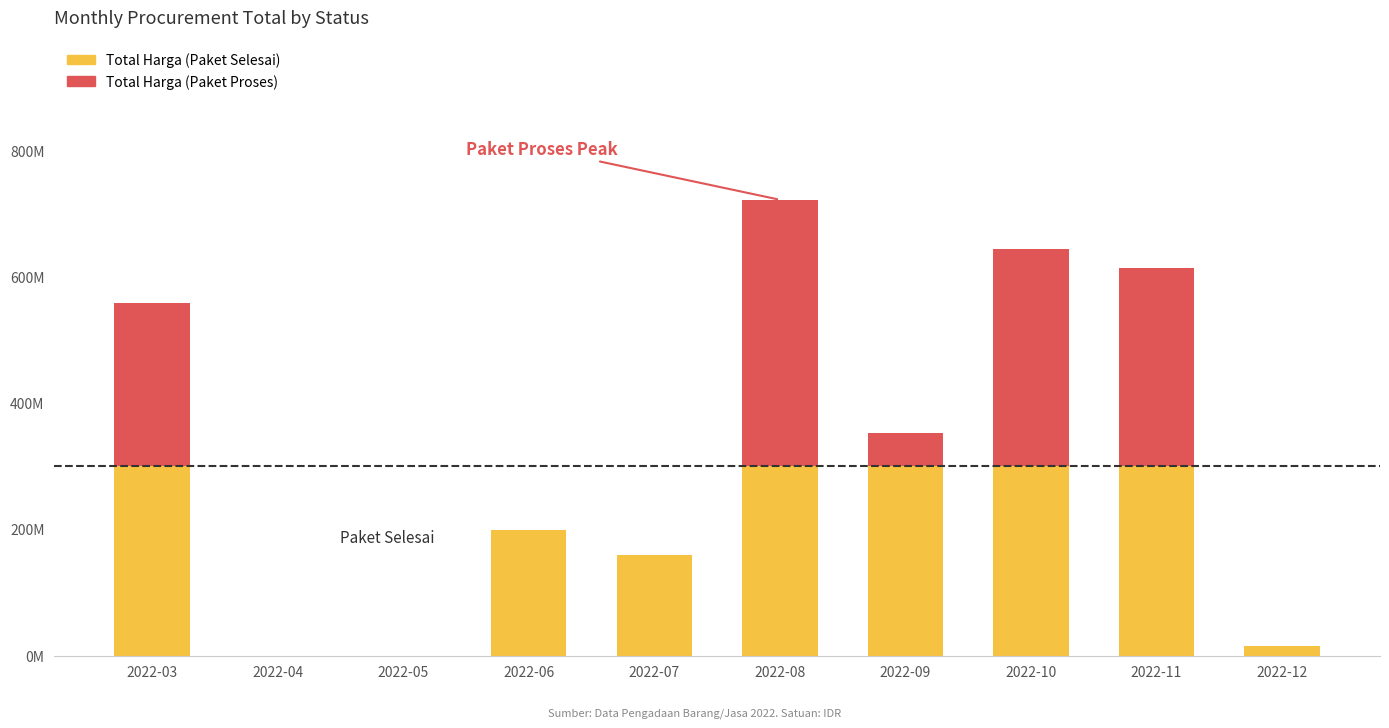

Is it true that Total Harga (Paket Proses) equals -285832443 at 2022-05?

False